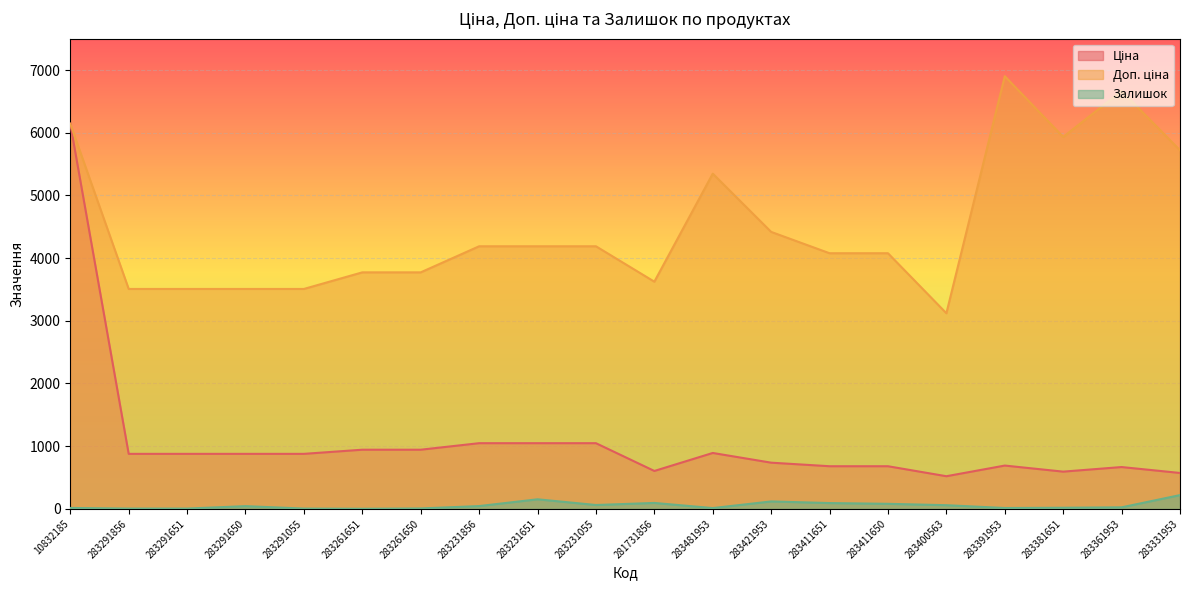

At which category is the sum across all series the highest?

10832185